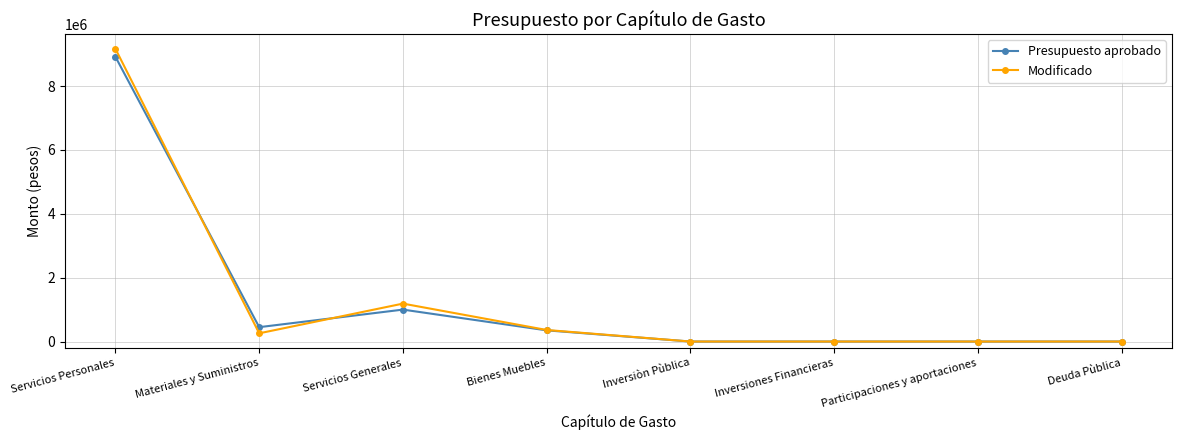

Where is the first local maximum for Modificado?

Servicios Generales